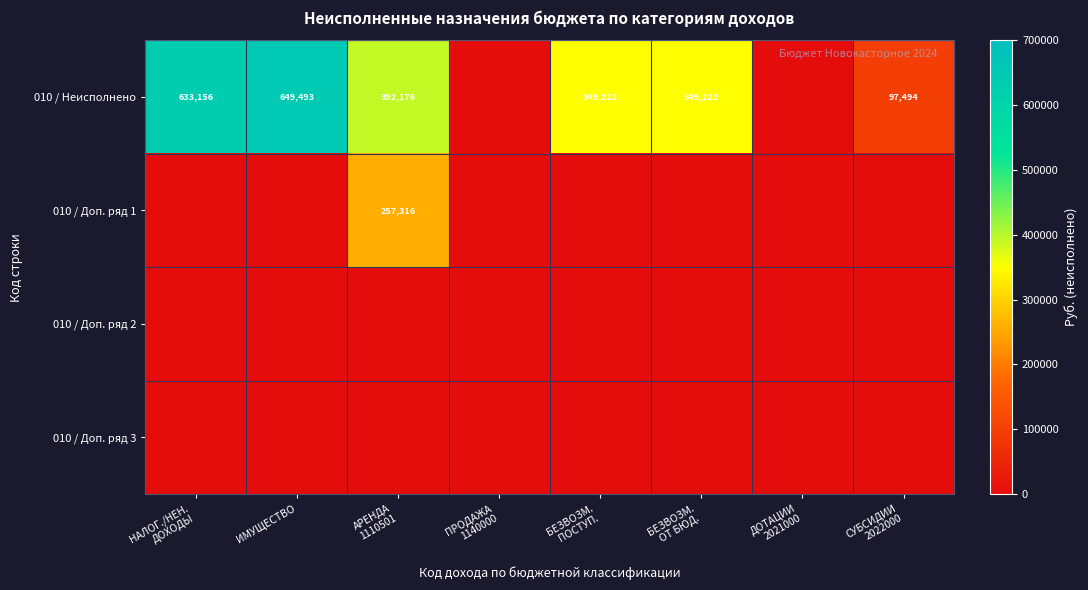

The value of 010 / Неисполнено at ИМУЩЕСТВО is 649493. True or false?

True